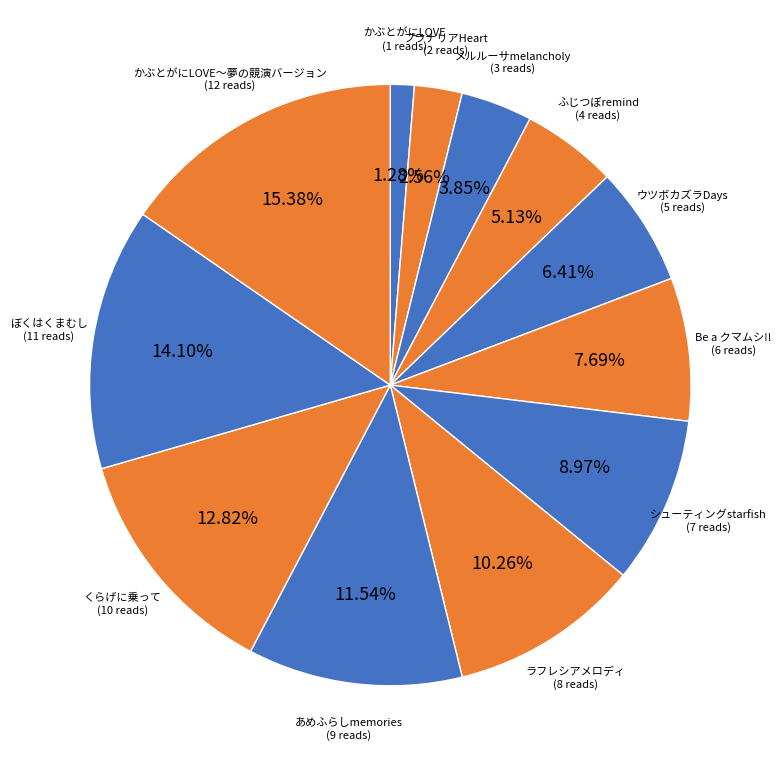

To the nearest percent, what is the difference between the largest and smallest slice percentages?

14%